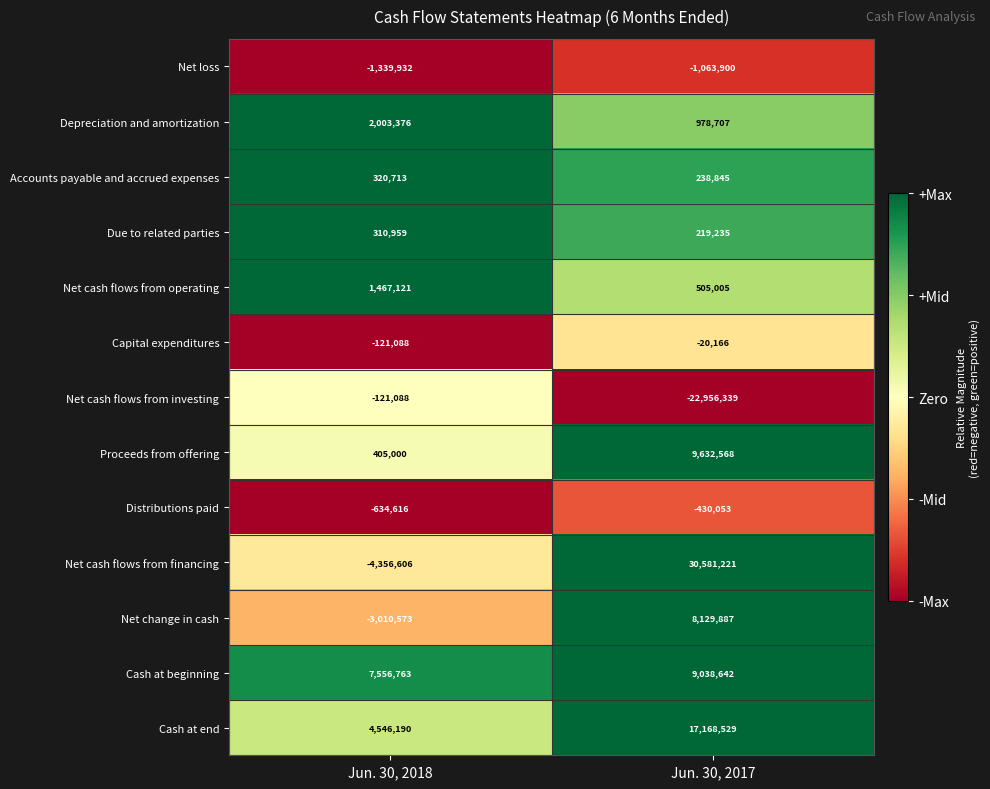

What is the total value across all series at Jun. 30, 2018?

7026219